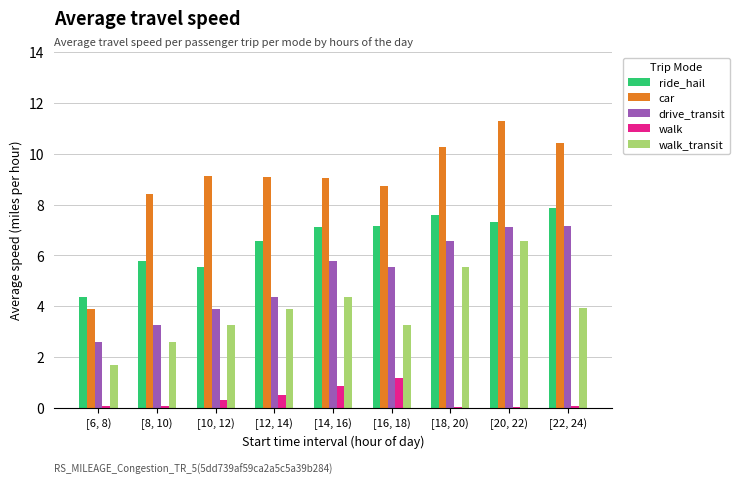

Which label corresponds to the largest value in the chart?

[20, 22)